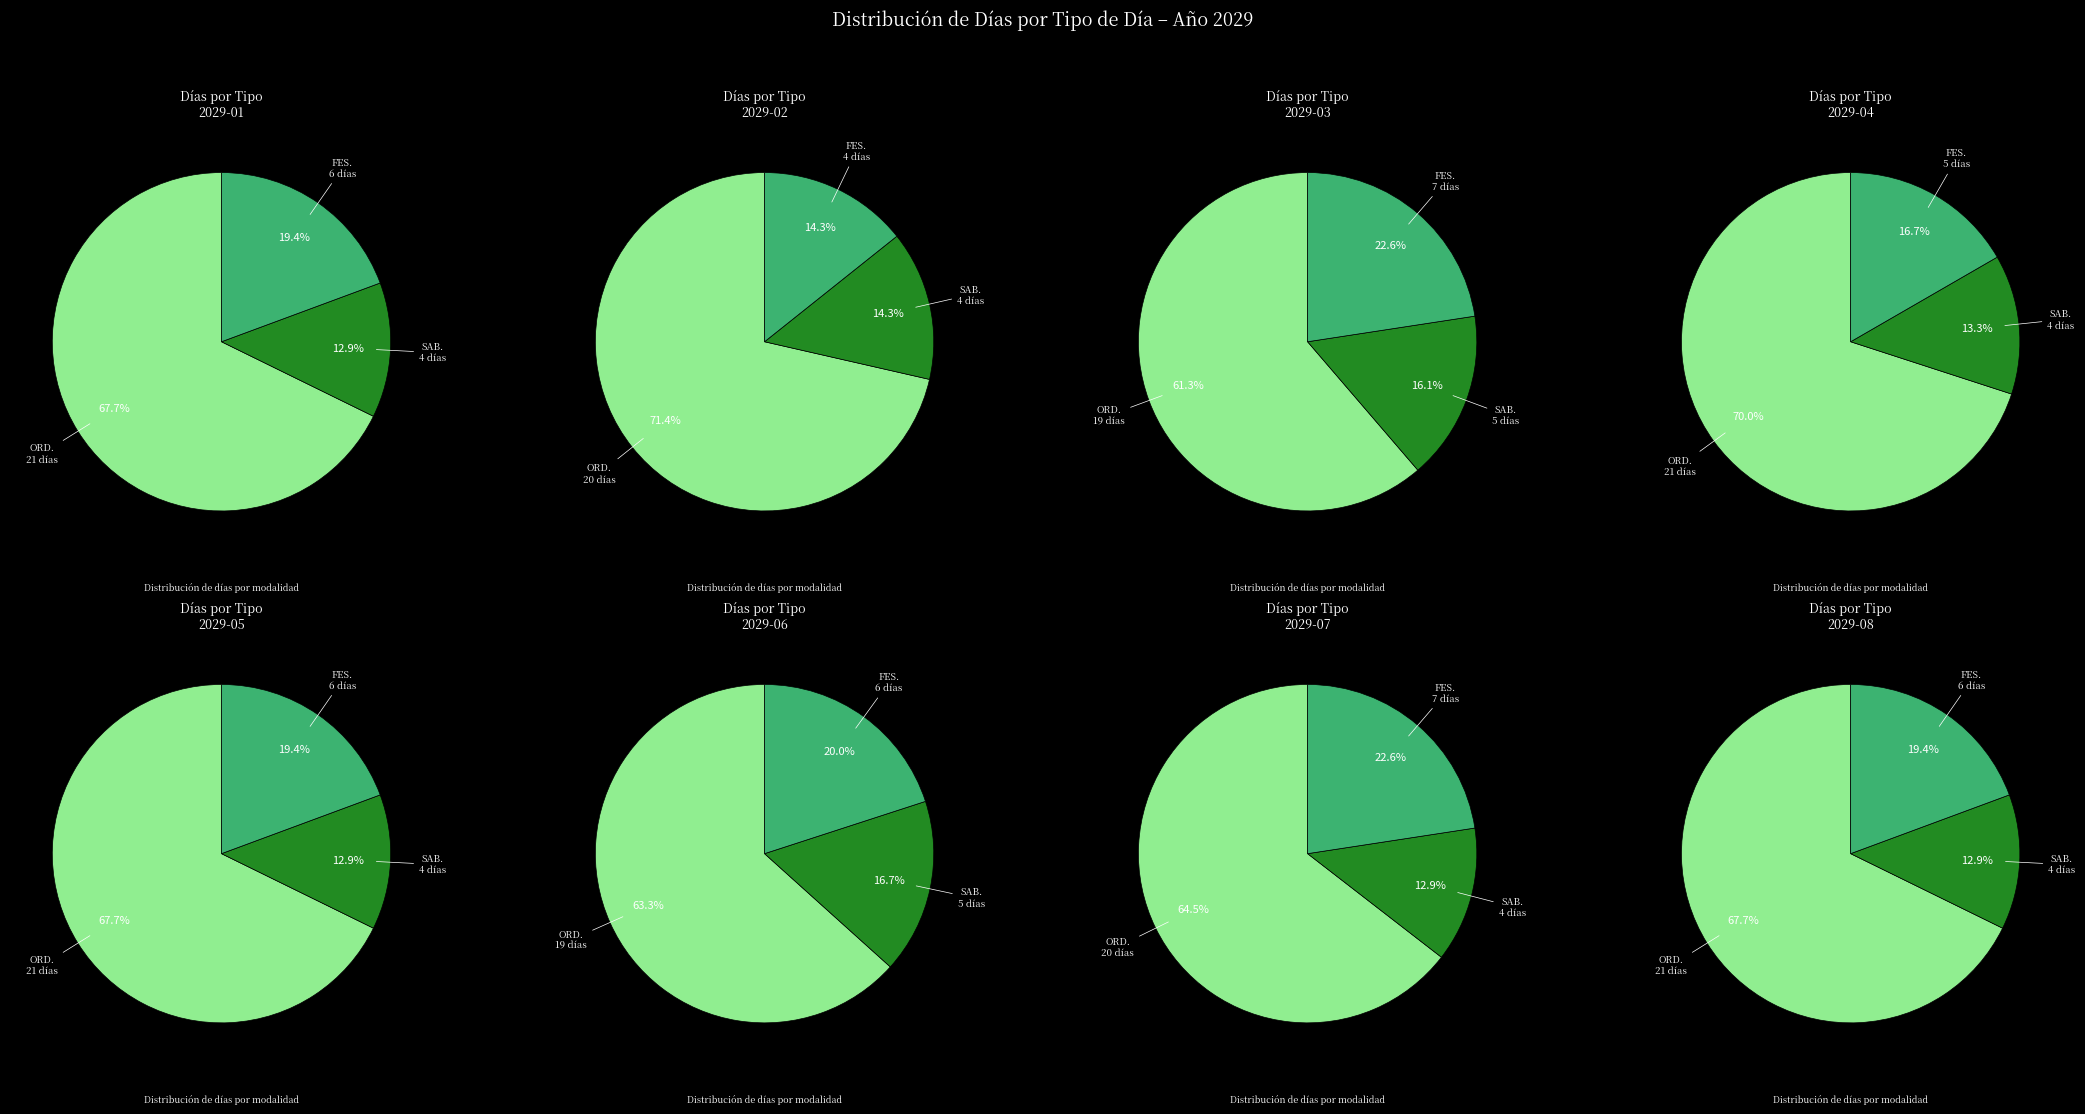

Which category has the biggest portion of the pie?

ORD.